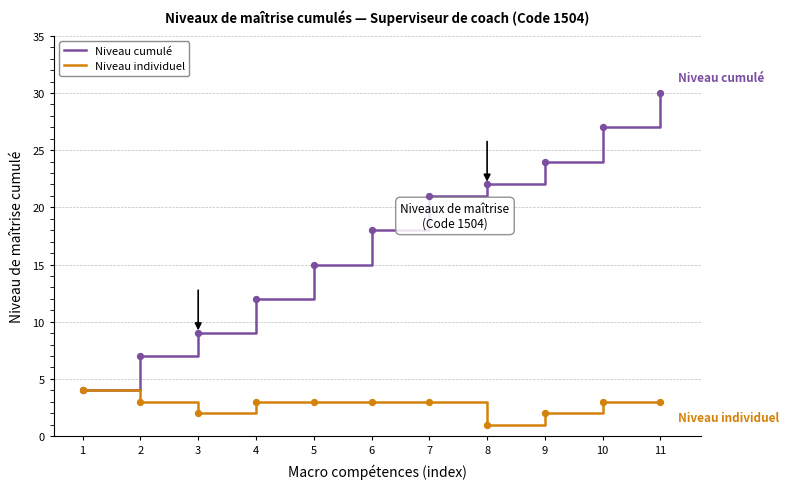

Which series has the largest total across all categories?

Niveau cumulé